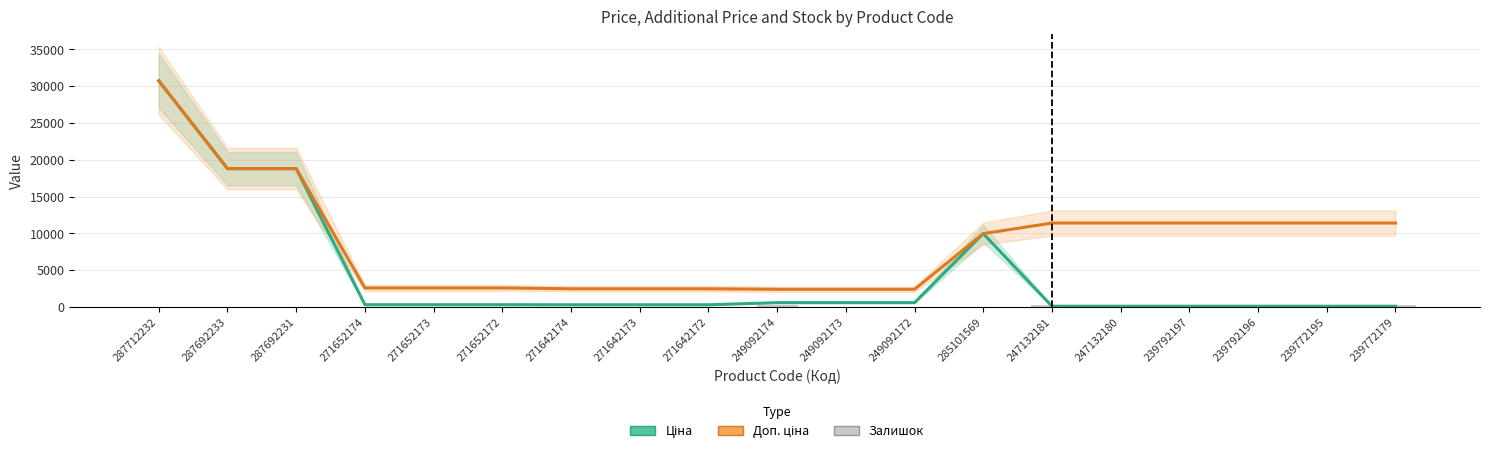

Where does the Залишок series first go above 12?

271652174